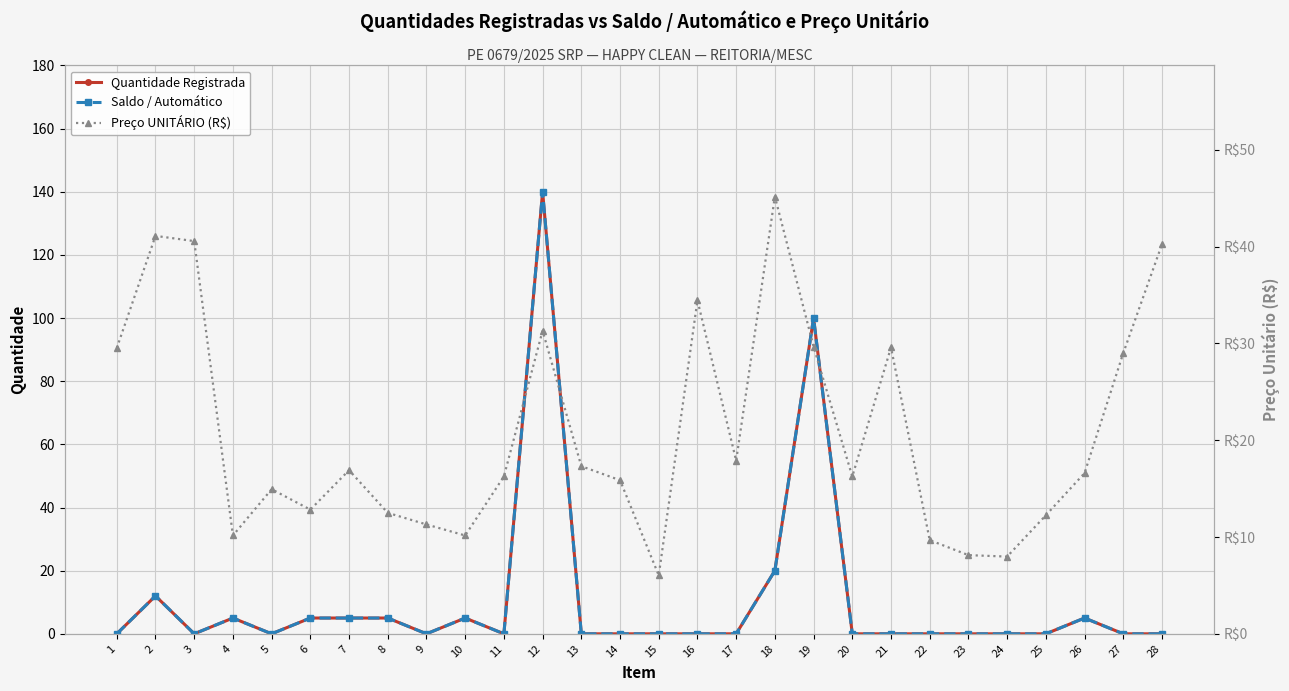

At which label does Preço UNITÁRIO (R$) first exceed 16?

1